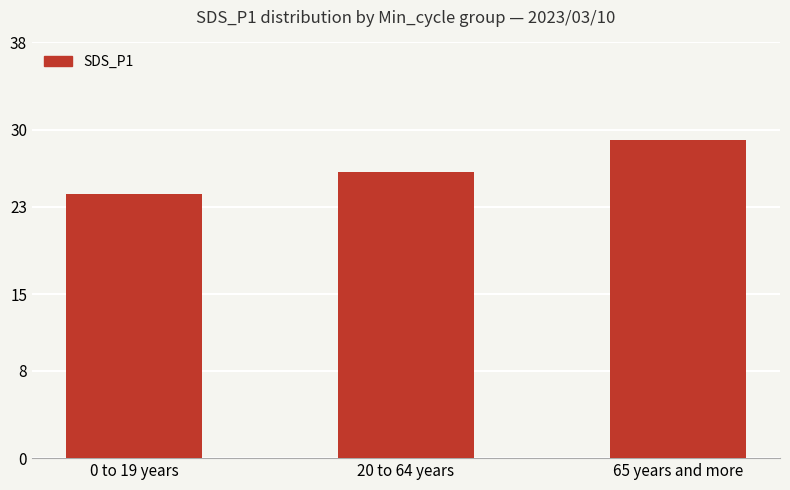

At which label is the value closest to 26?

20 to 64 years